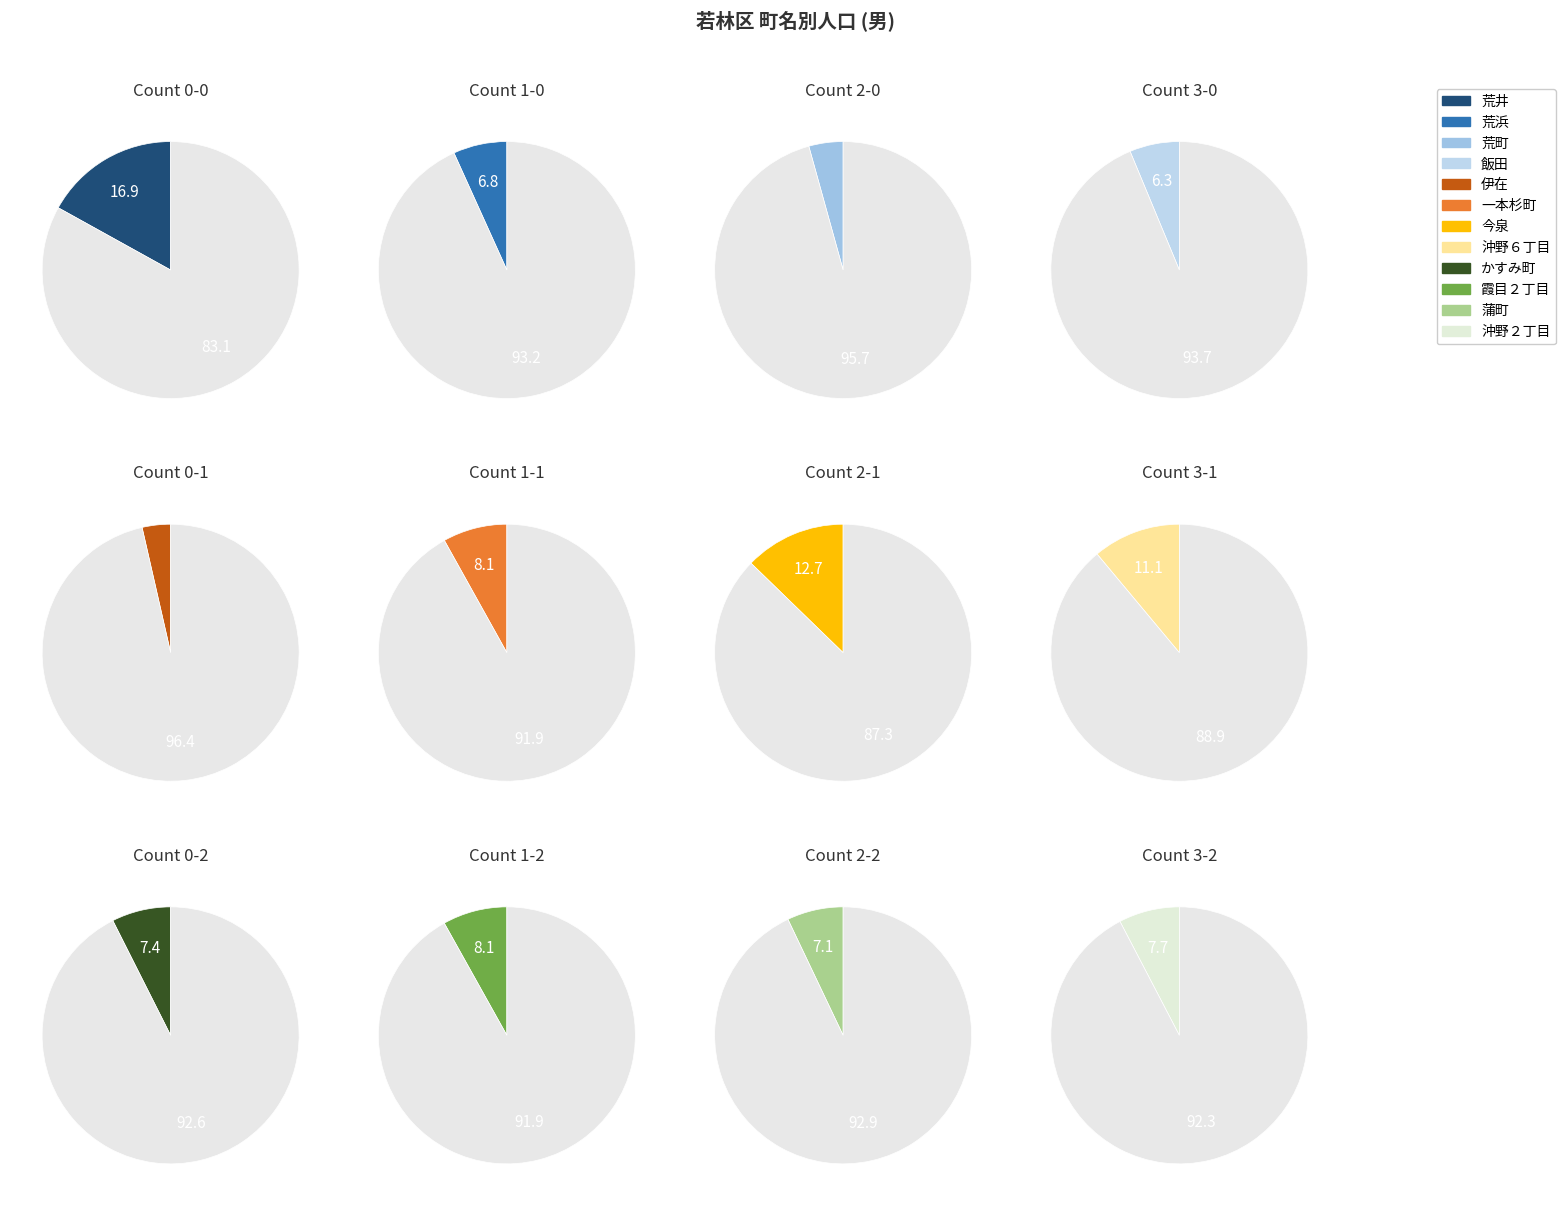

How many slices are in this pie chart?

12